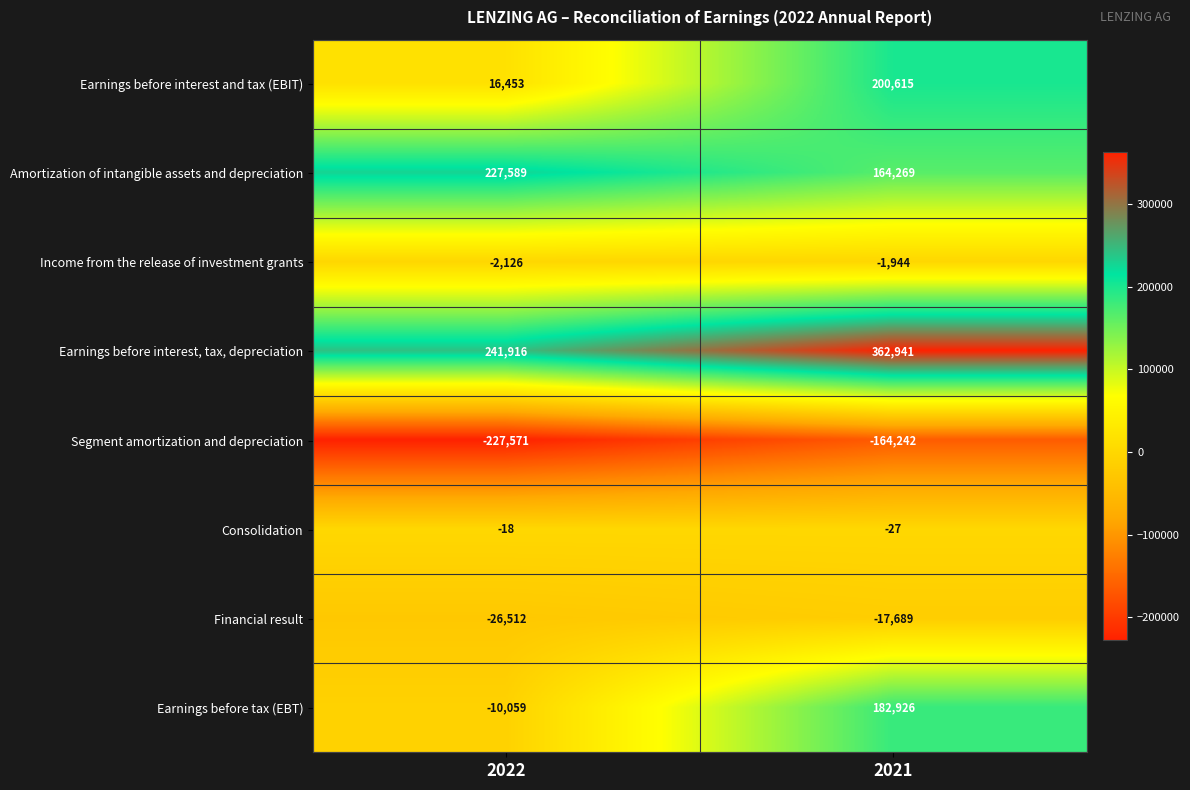

What value does the Income from the release of investment grants series have at 2021, to the nearest 5?

-1945